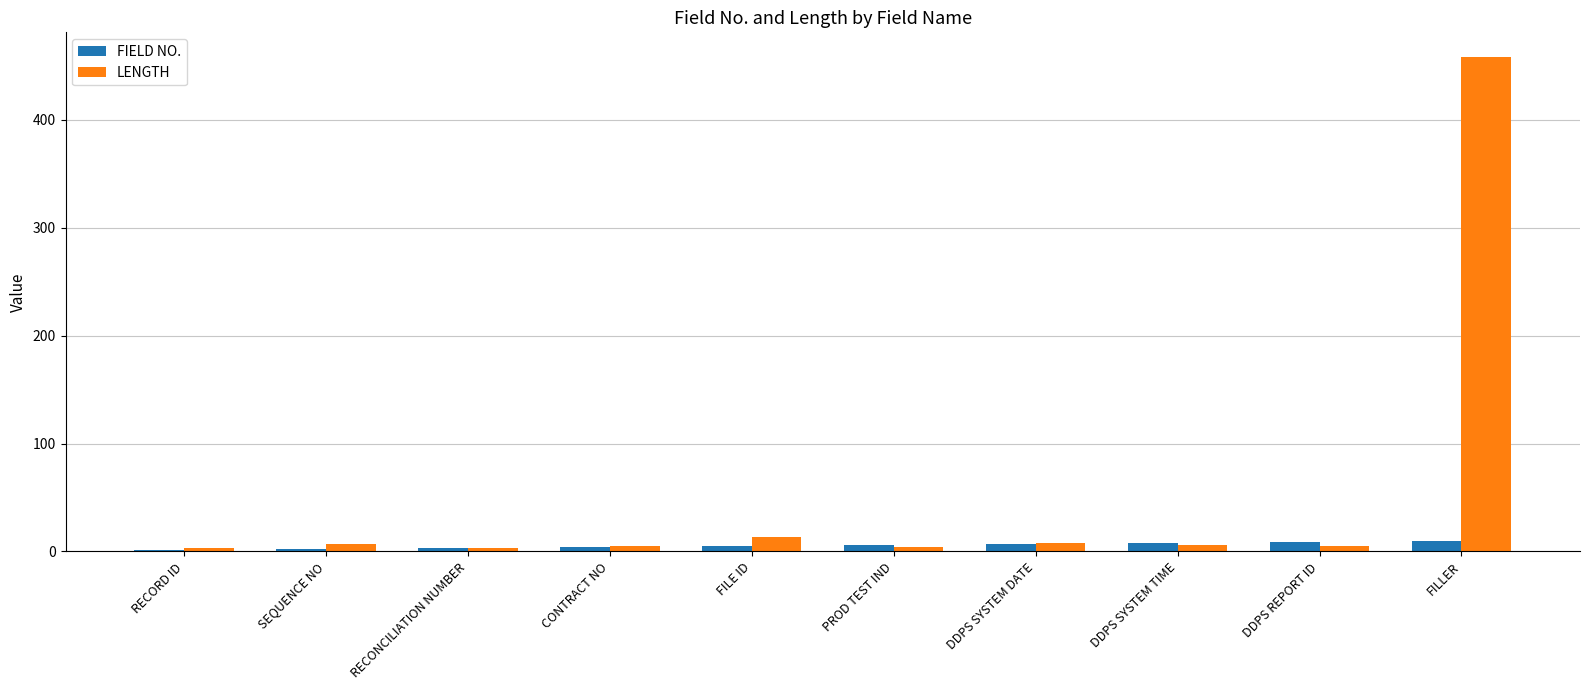

Which series has the largest total across all categories?

LENGTH